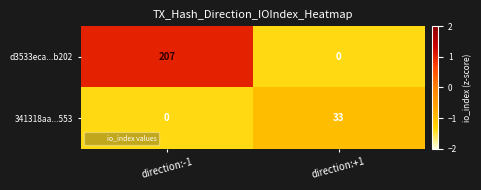

What is the sum of the 341318aa...553 values at direction:-1 and direction:+1?

33